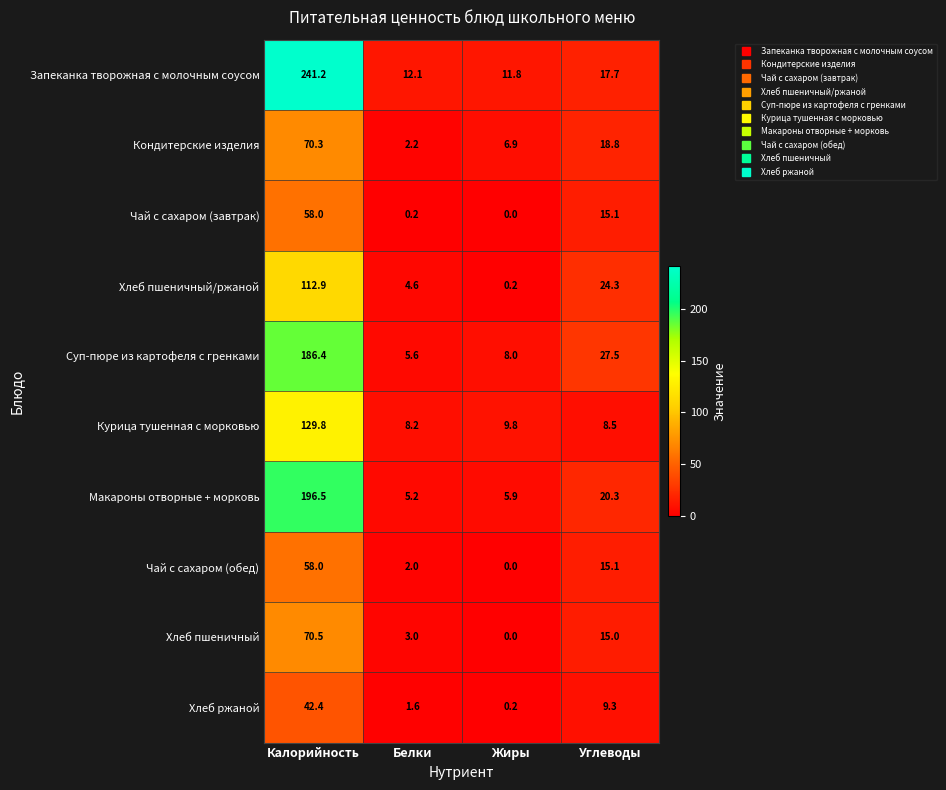

The Кондитерские изделия series shows 70.3 at Калорийность. True or false?

True